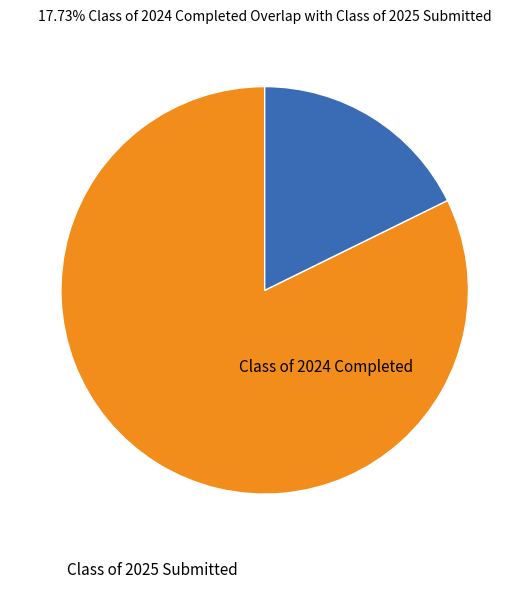

Is there a majority slice in this chart?

Yes